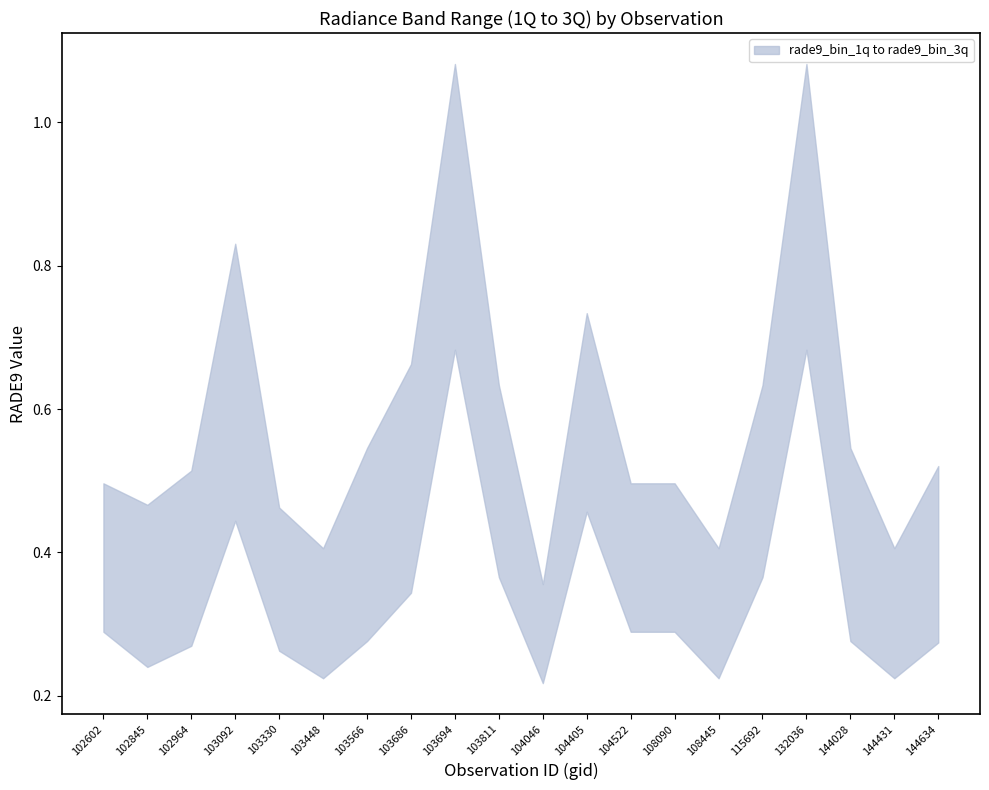

Count the rade9_bin_3q values in the range 0 to 1.

18